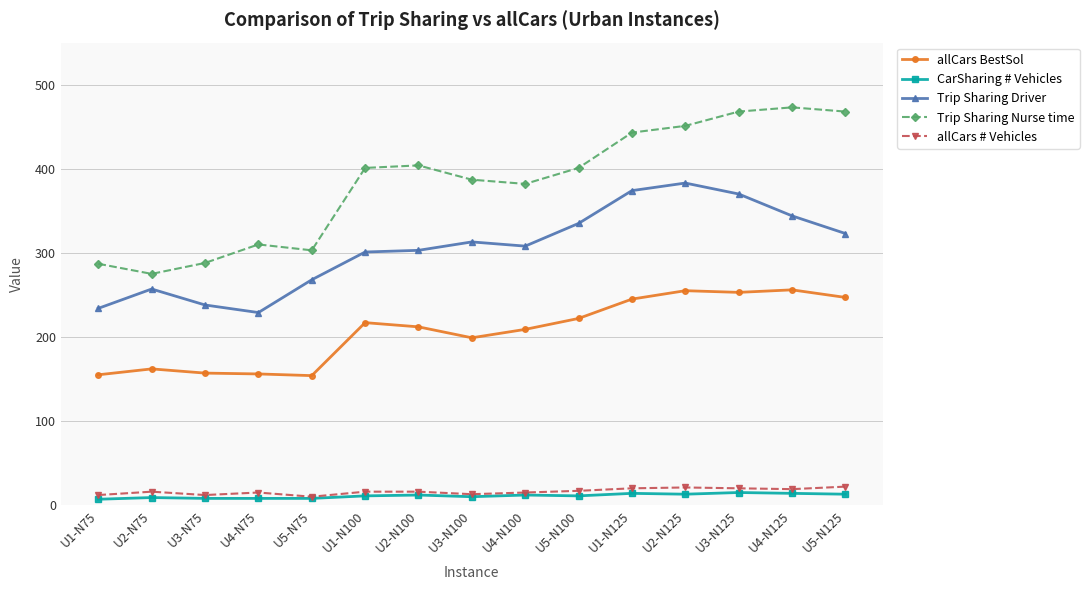

What is the difference between the second highest and second lowest values in the Trip Sharing Nurse time series?

181